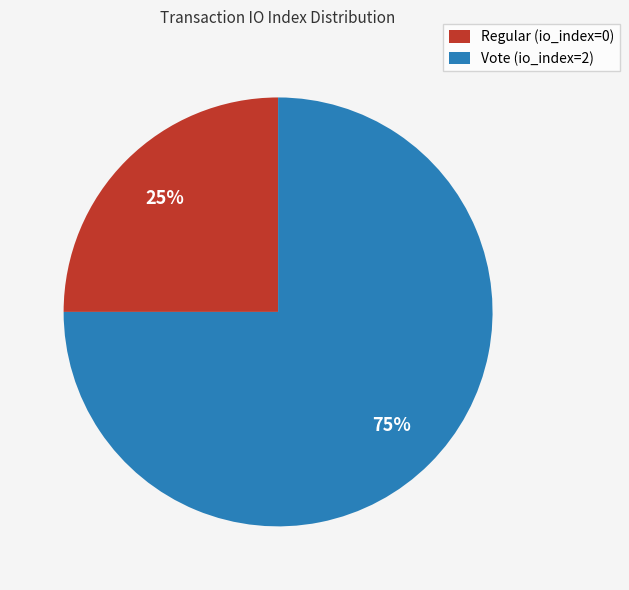

Does any single category account for the majority?

Yes